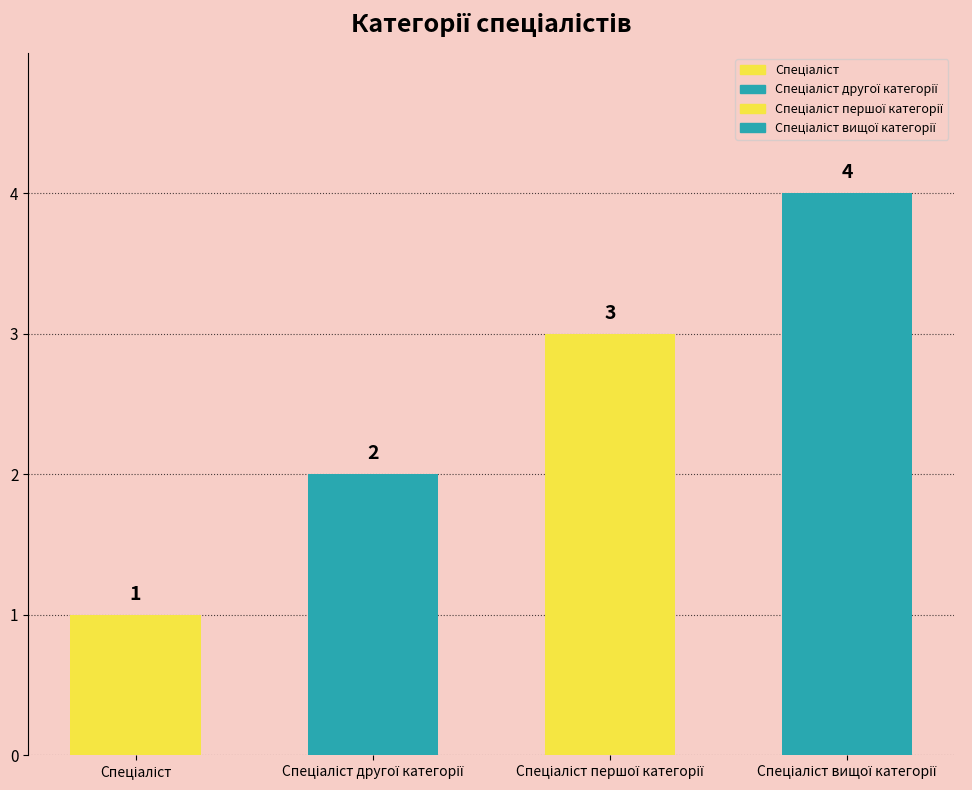

Does the chart contain any negative values?

No